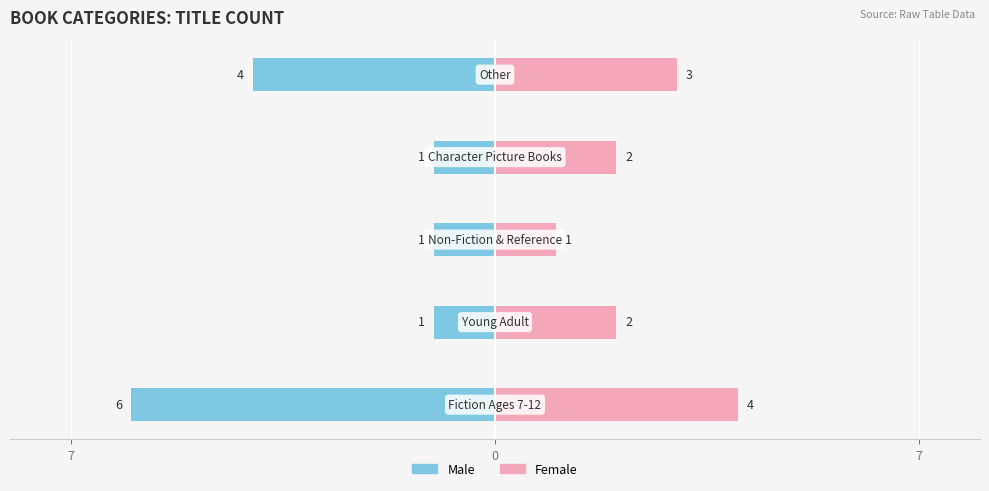

Count the Male values in the range -4 to -1.

4